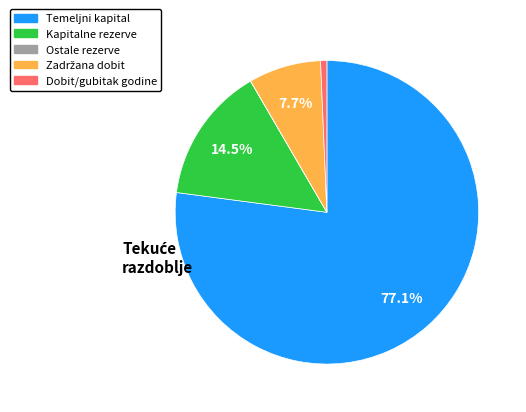

Does any single category account for the majority?

Yes